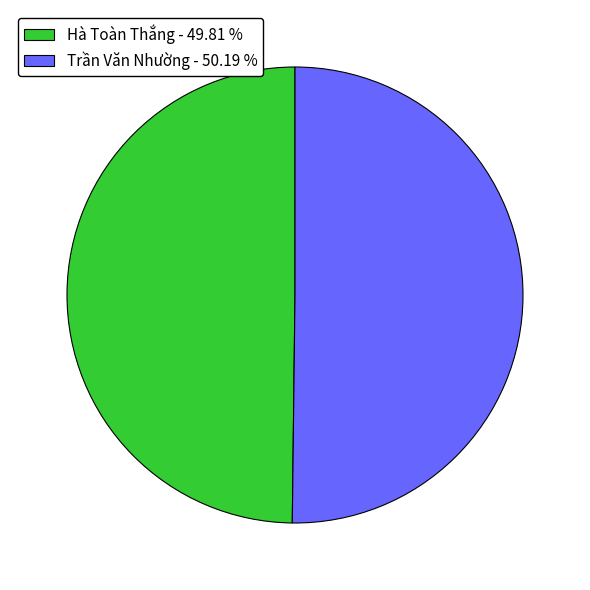

Do Trần Văn Nhường - 50.19 % and Hà Toàn Thắng - 49.81 % together represent more than half of the pie?

Yes